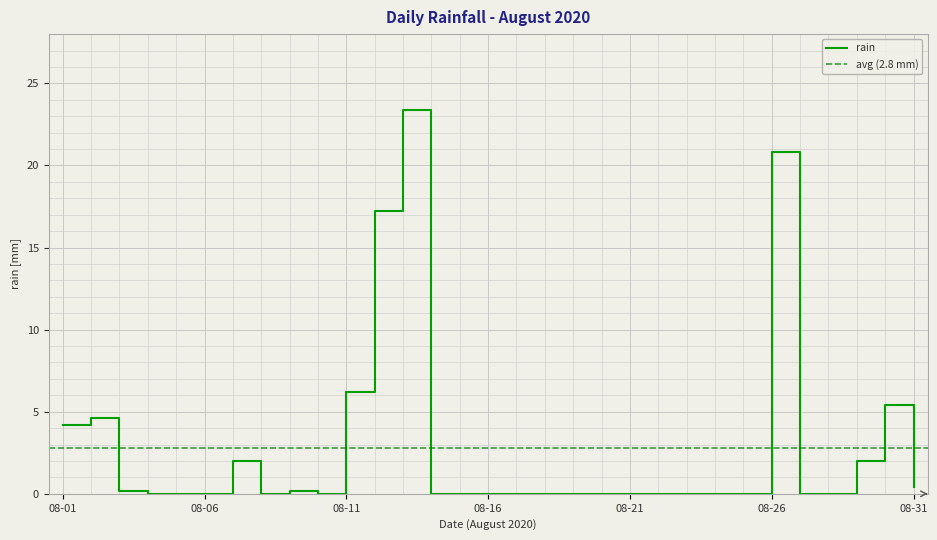

Where is rain nearest to the value 11?

08-11